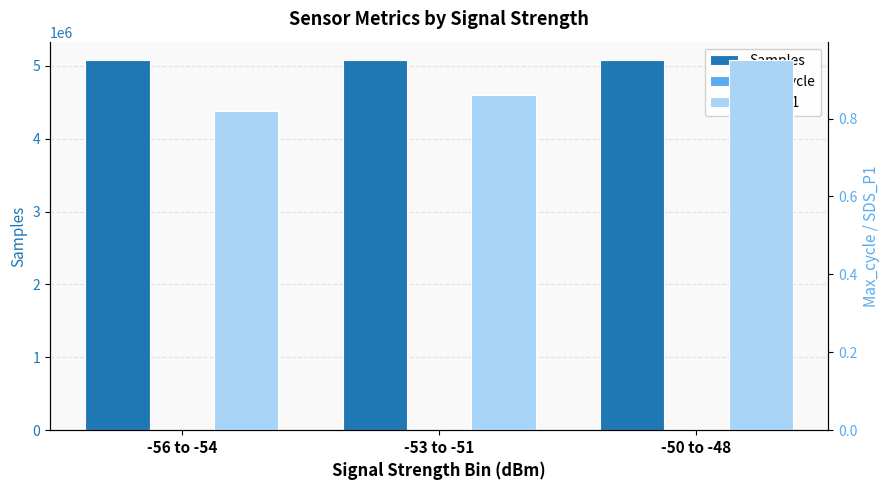

List the labels in order of SDS_P1 value, smallest first.

-56 to -54, -53 to -51, -50 to -48